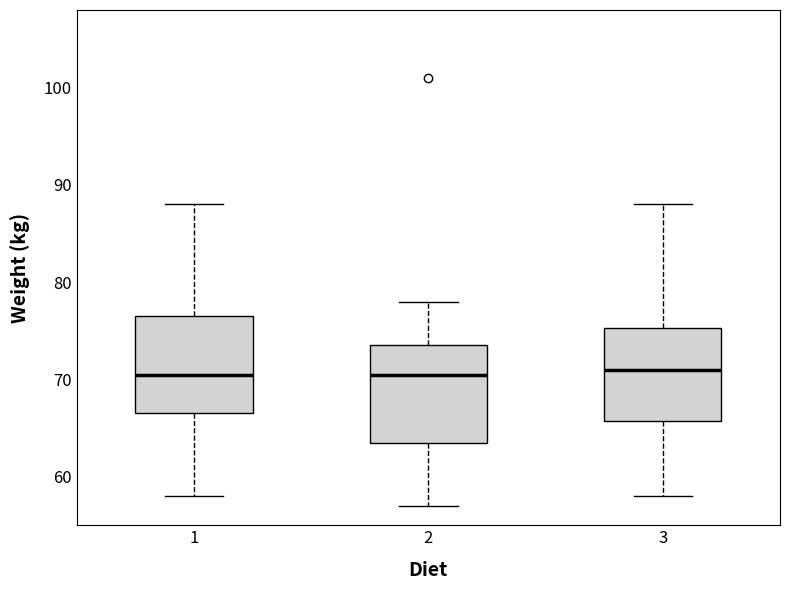

Where does the median line of the box at x = 2 sit on the y-axis? The values are not printed on the chart, so give them approximately, as read against the axis.

71